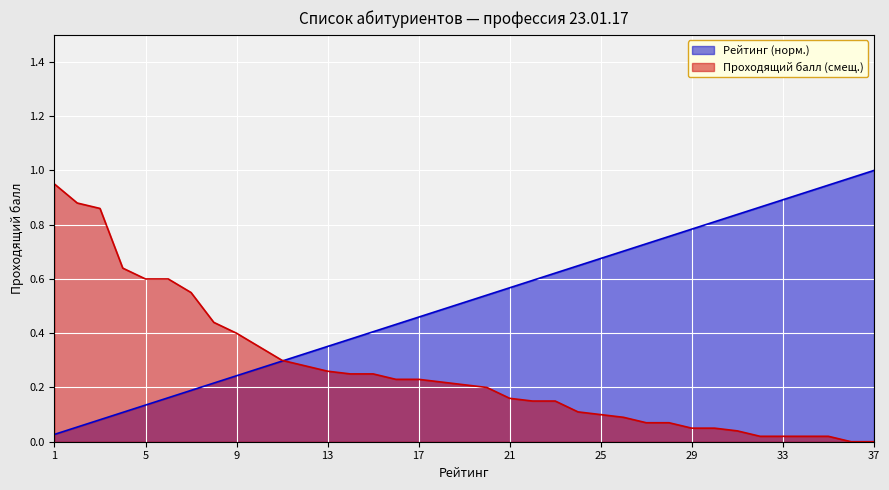

The value of Проходящий балл at 8 is 0.2. True or false?

False